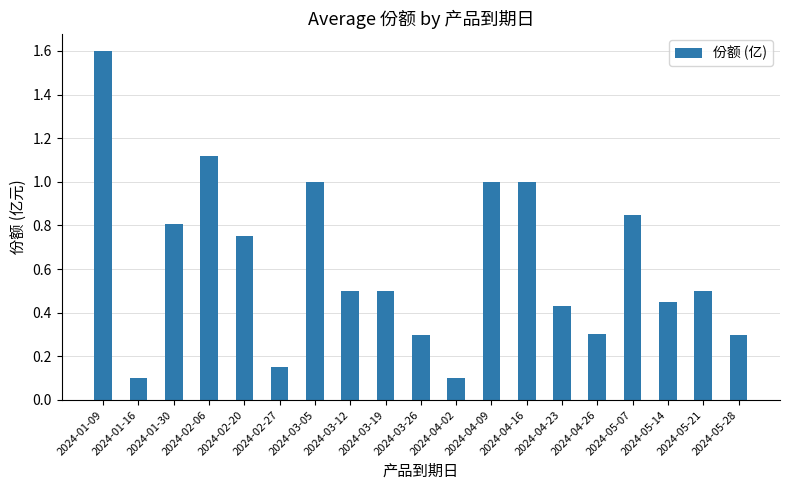

What is the label of the 9th bar from the left?

2024-03-19